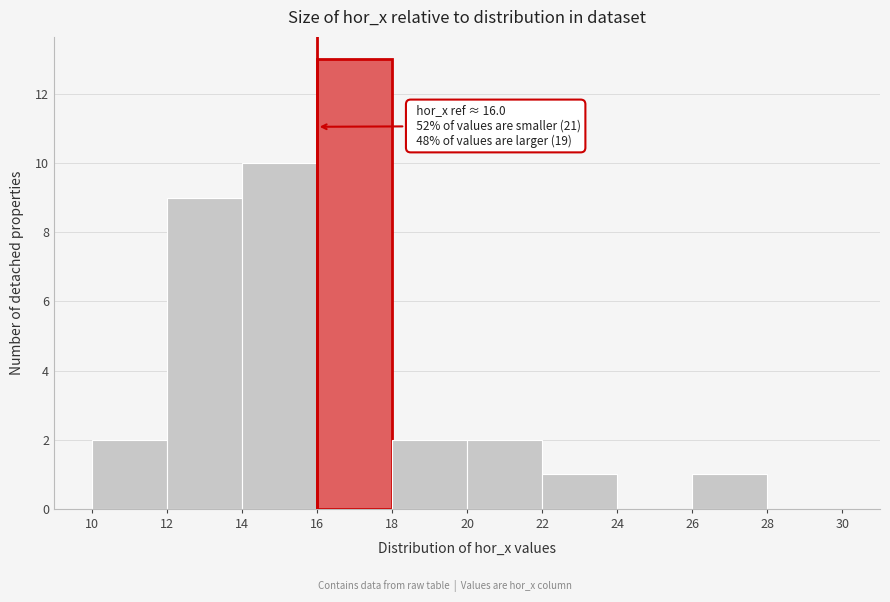

Which range on the x-axis has the tallest bar?

16 to 18